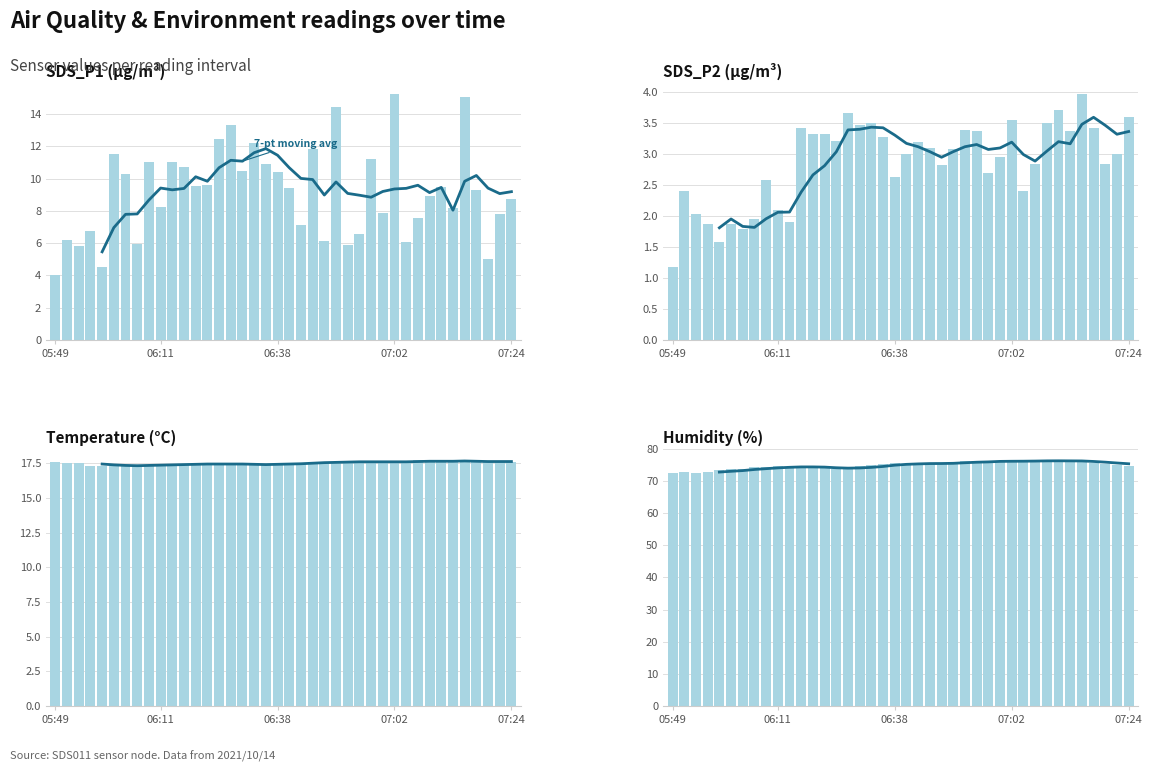

What are all the series names shown in the legend?

7-pt moving avg, SDS_P1, SDS_P2, Temp, Humidity